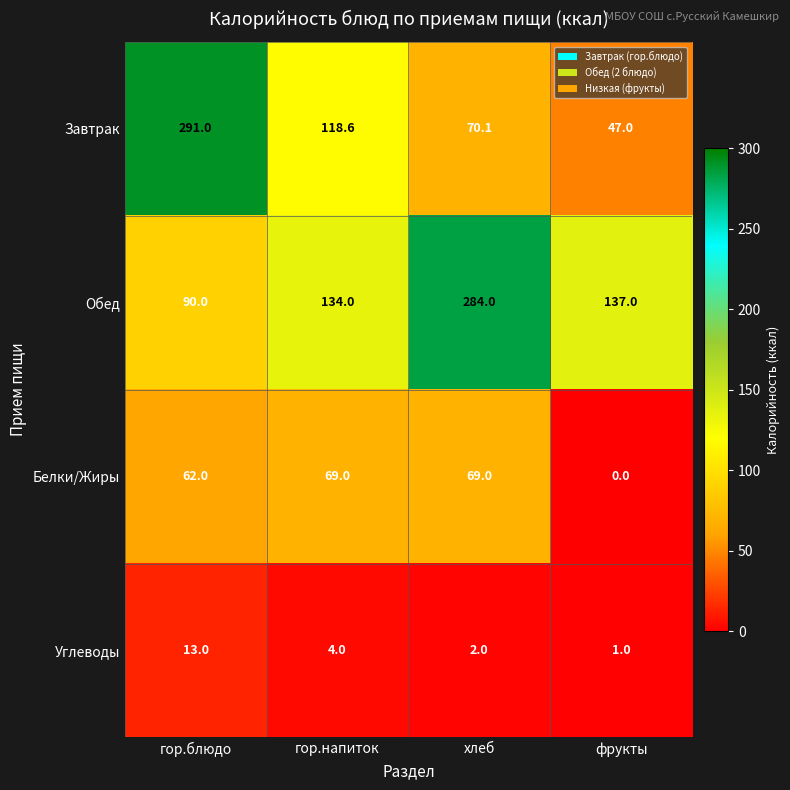

Count the number of categories in the chart.

4